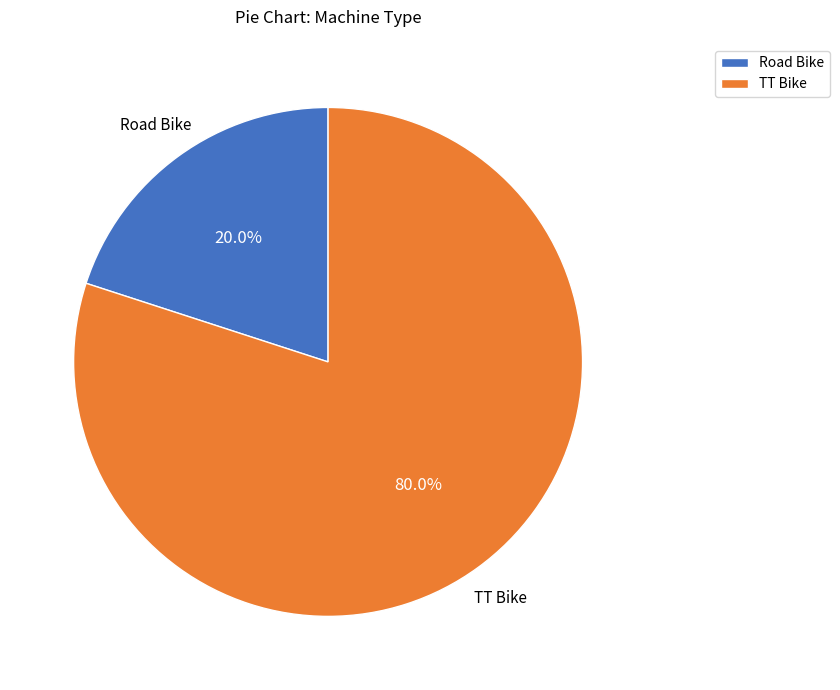

Between Road Bike and TT Bike, which is larger?

TT Bike